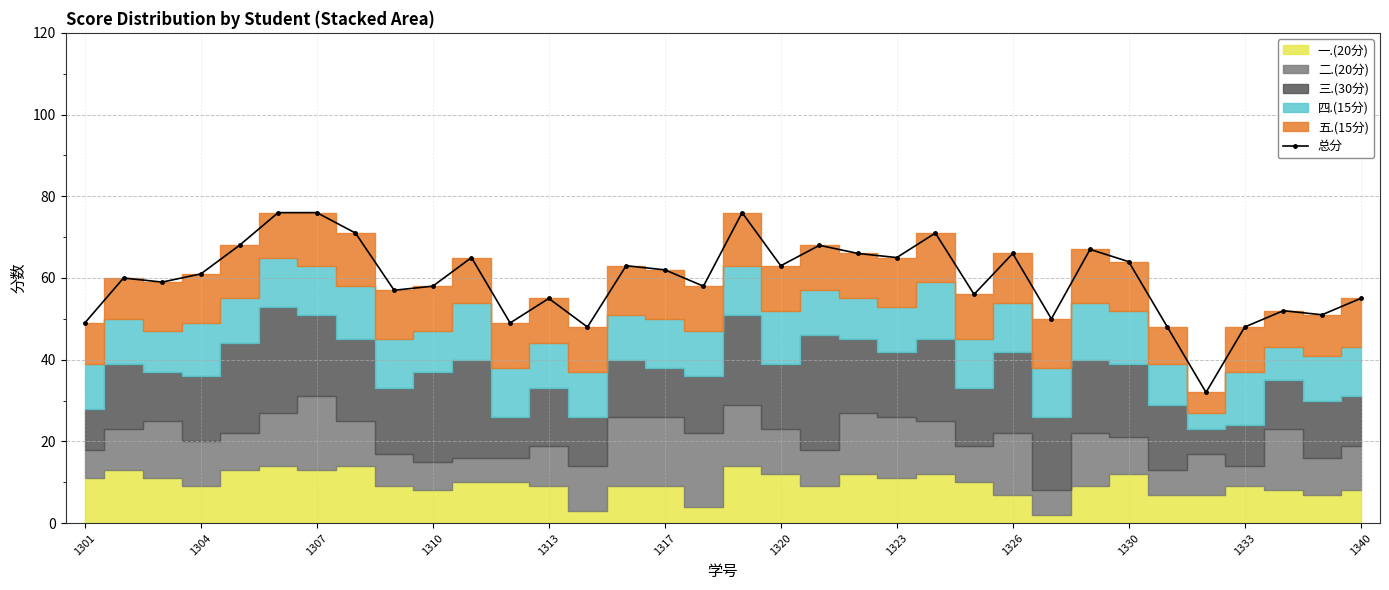

Reading right to left, list all the values displayed in this chart.

55	51	52	48	32	48	64	67	50	66	56	71	65	66	68	63	76	58	62	63	48	55	49	65	58	57	71	76	76	68	61	59	60	49